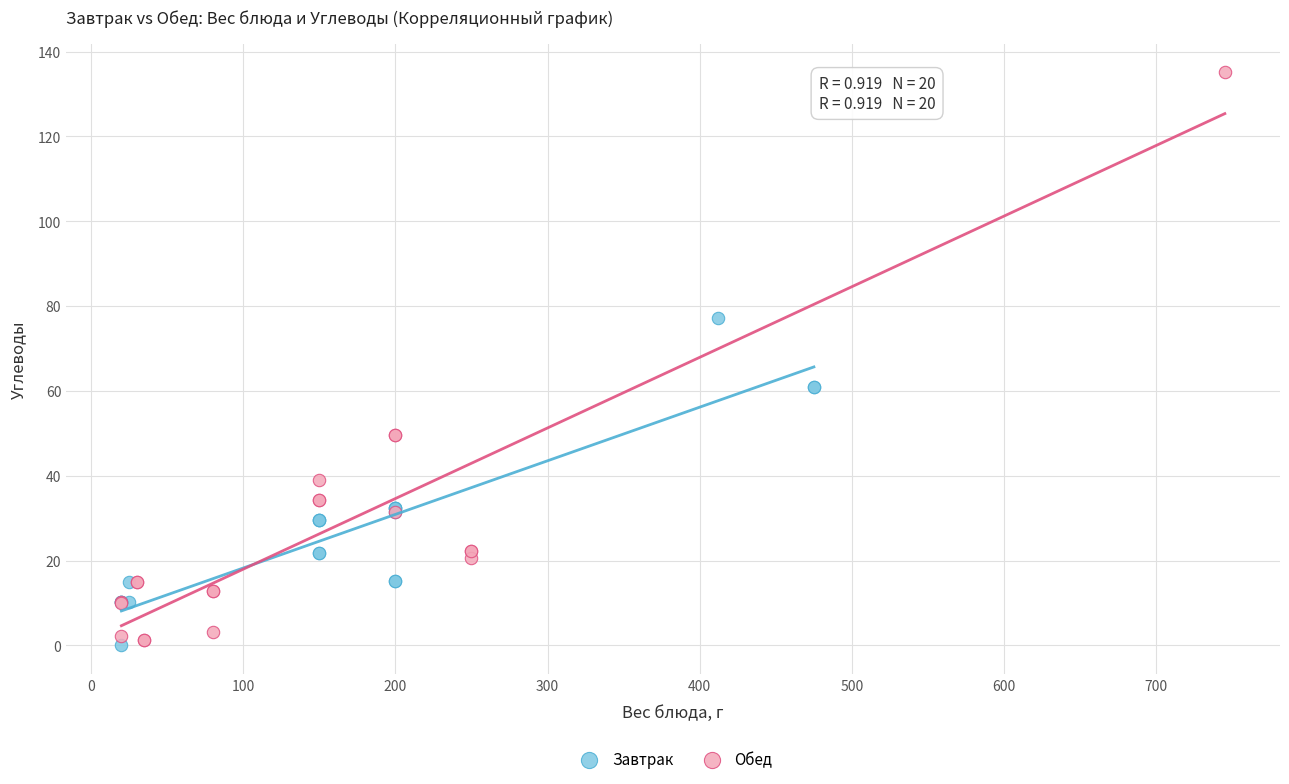

Which series contains the highest Y value?

Обед